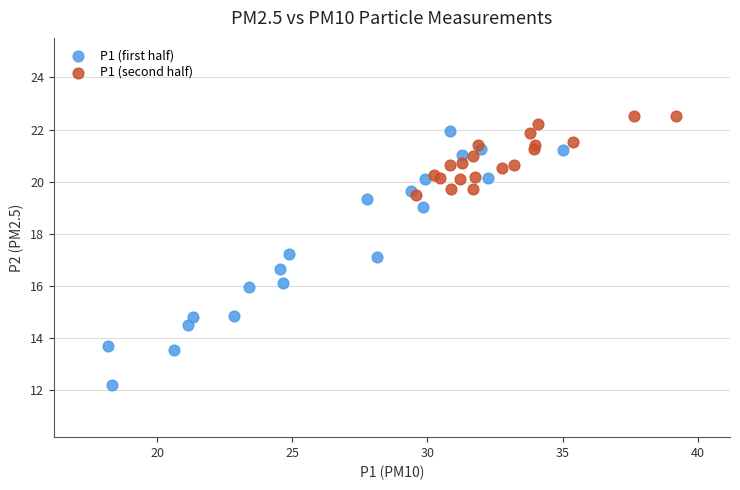

Which series has the widest spread of Y values?

P1 (first half)